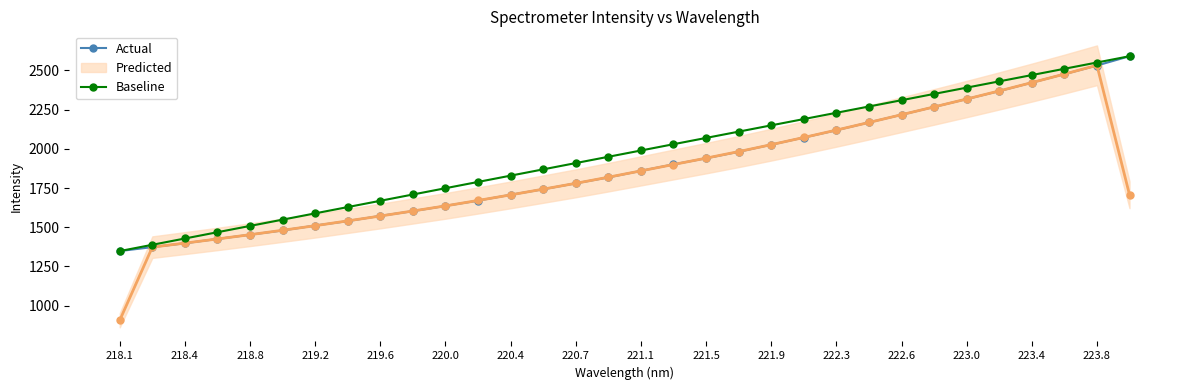

What is the approximate value of Baseline at 223.0?

2389.8